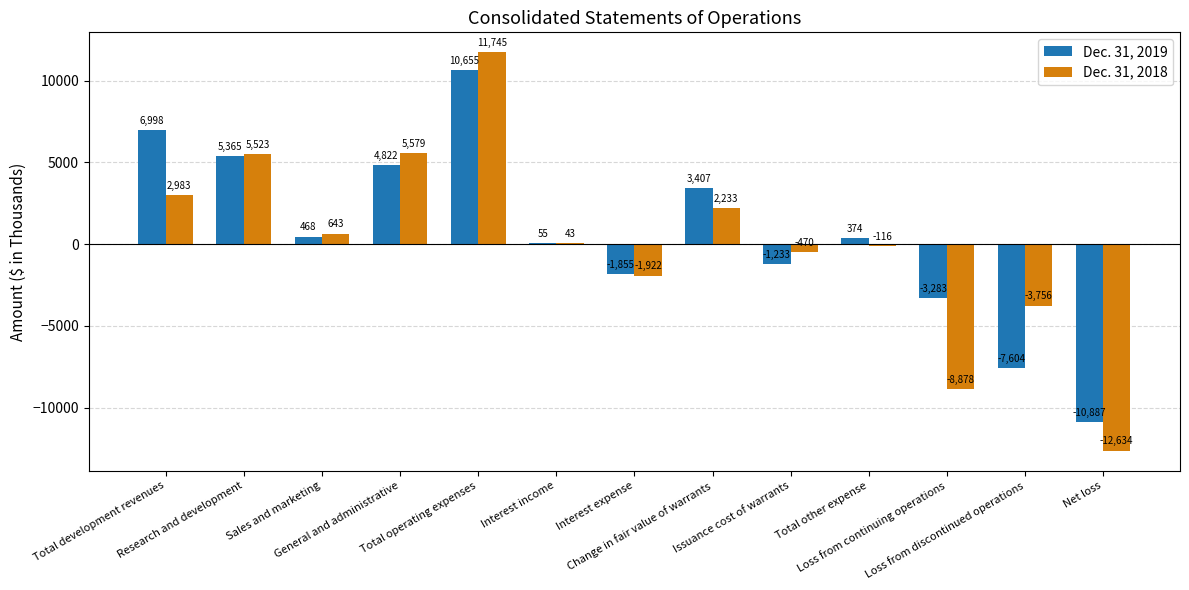

Does the chart contain stacked bars?

No